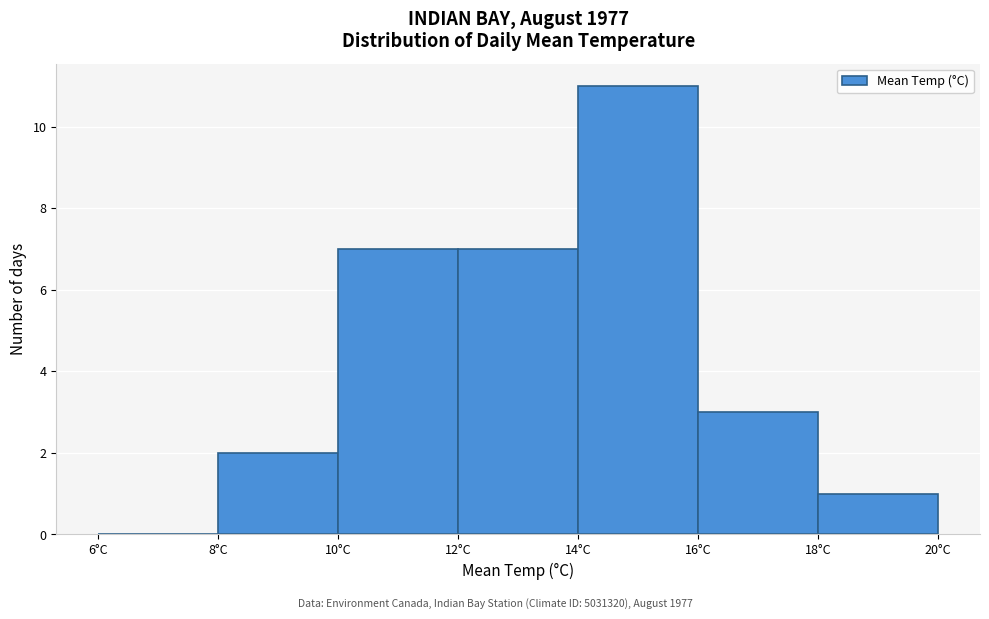

How tall is the bar that spans 14 to 16 on the x-axis? The values are not printed on the chart, so give them approximately, as read against the axis.

11